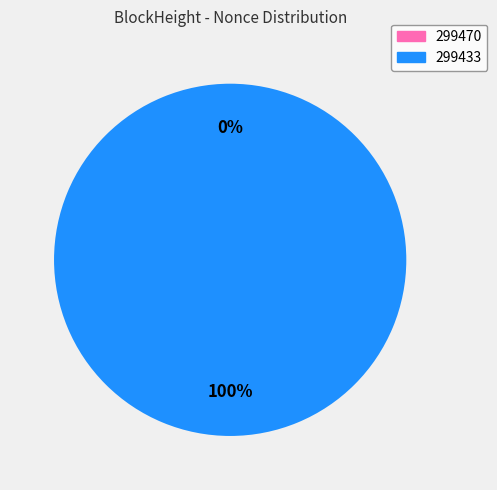

Is it true that 299433 is 91% of the pie?

False